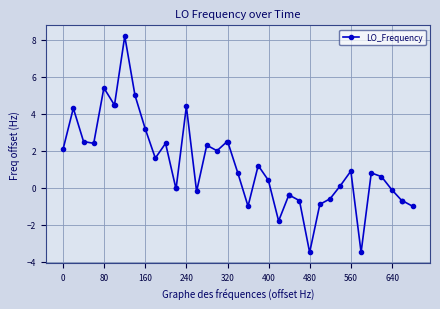

What is the maximum value shown in the chart?

8.2